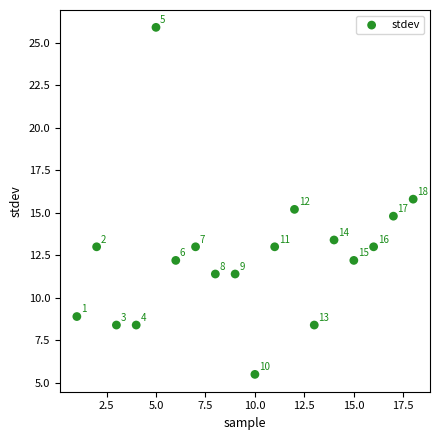

What is the range of Y values (max minus min)?

20.4